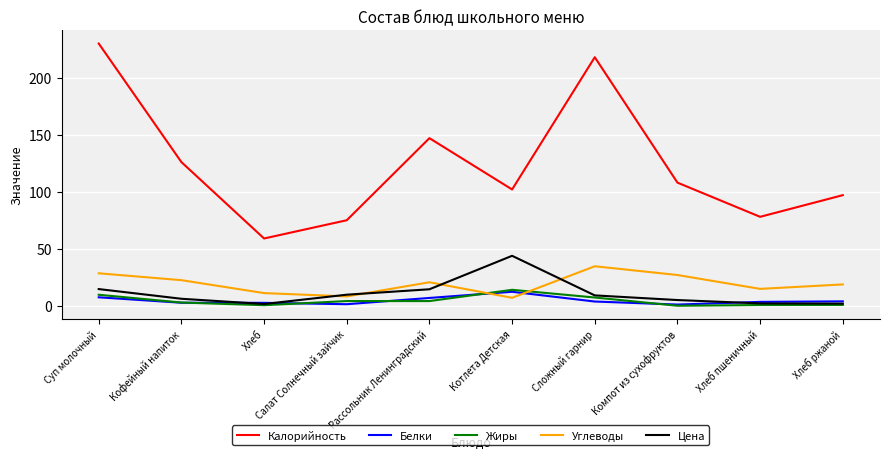

The Цена series shows 43.8 at Котлета Детская. True or false?

True